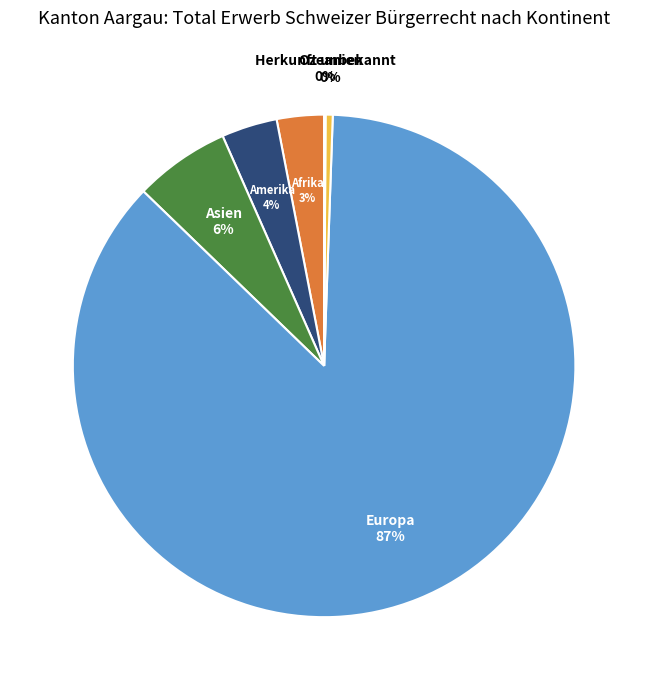

To the nearest percent, what is the difference between the largest and smallest slice percentages?

87%